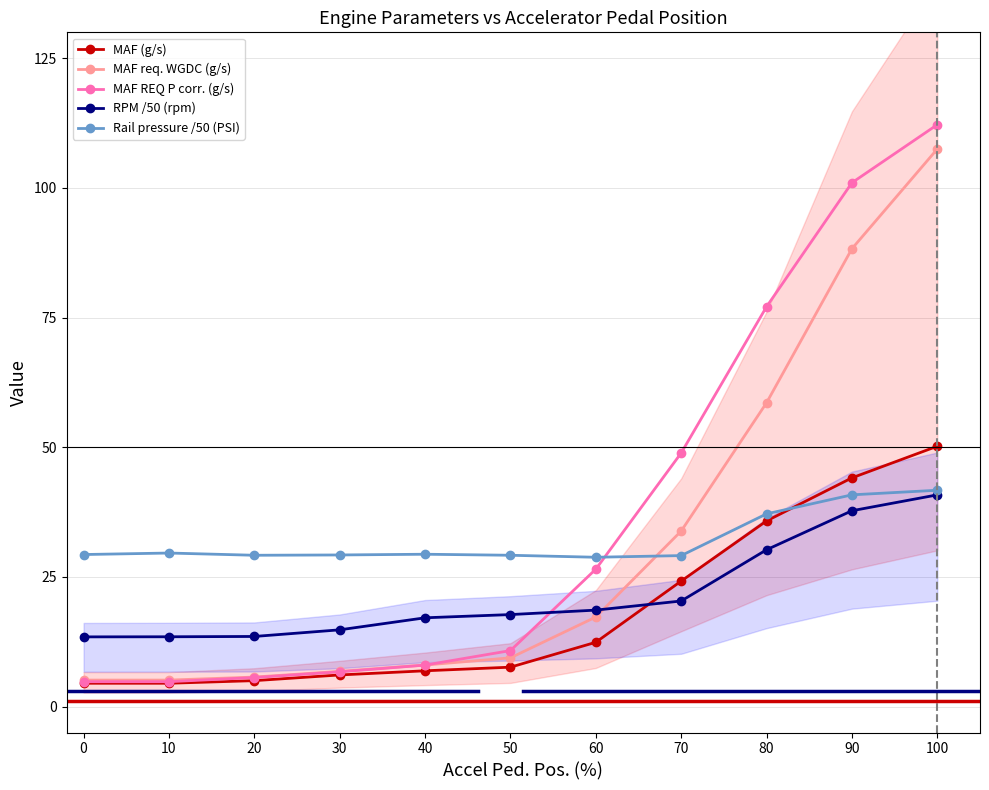

What is the total value across all series at 90?

312.0